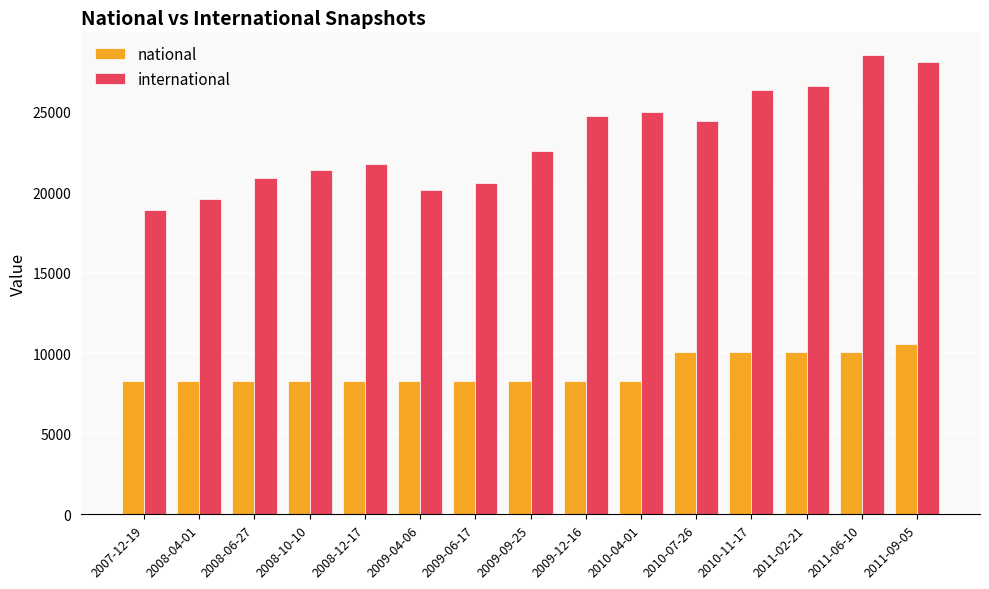

Which series has the largest total across all categories?

international